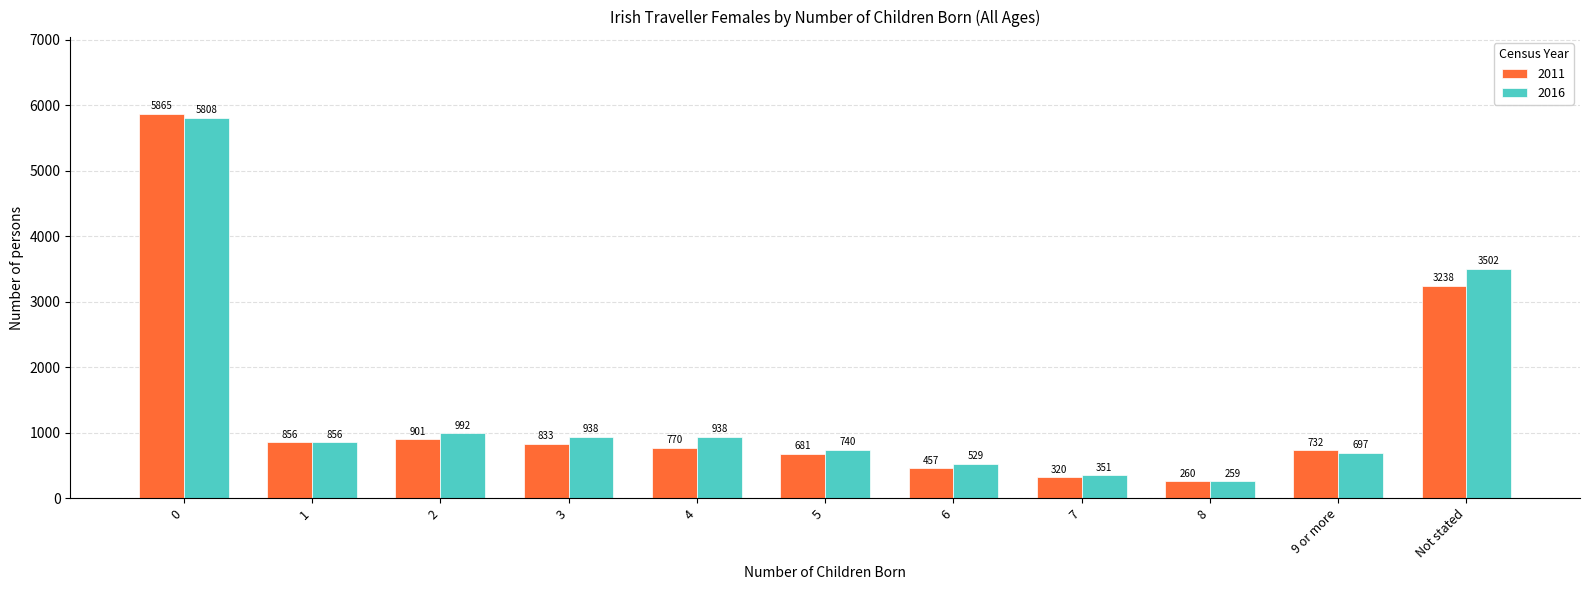

What is the sum of all 2011 values?

14913